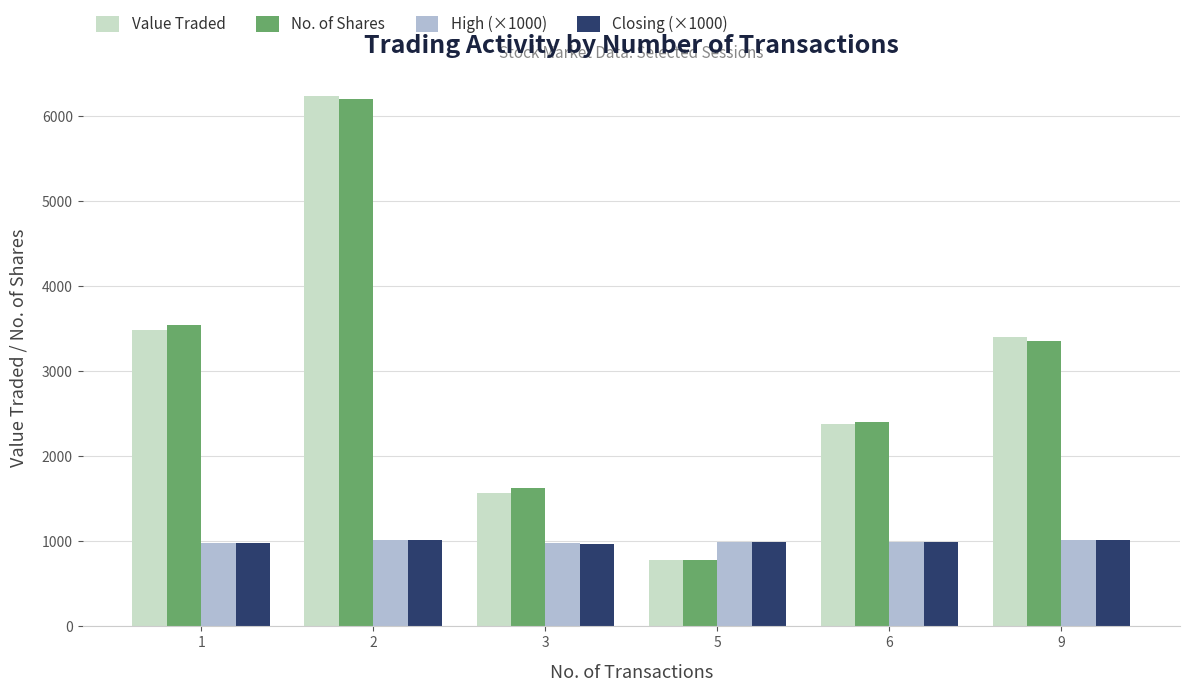

What is the value of the No. of Shares bar at the 6th from the left?

3356.0